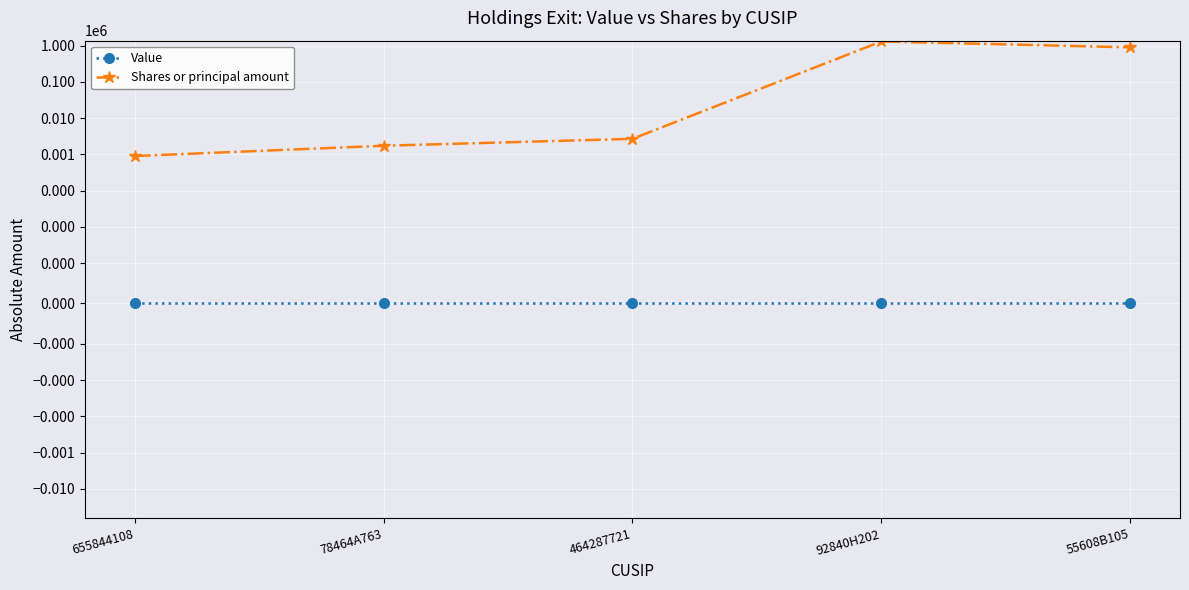

The value of Shares or principal amount at 78464A763 is 1730. True or false?

True